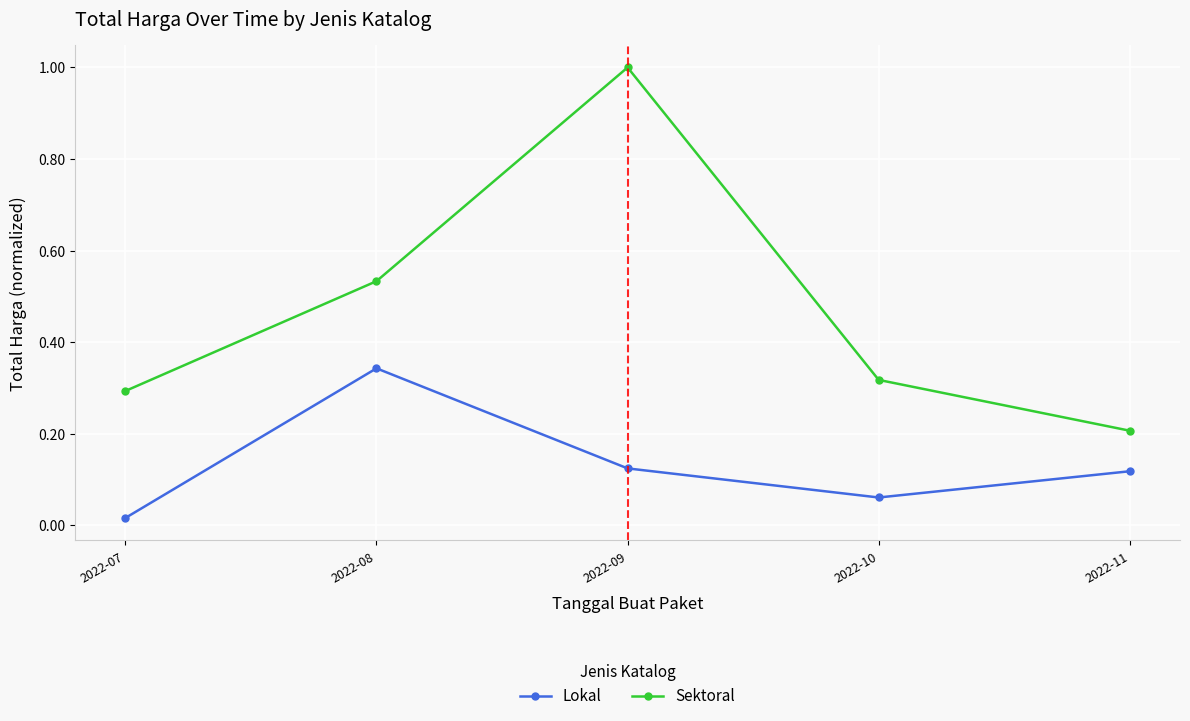

List the series in order of their overall mean, lowest first.

Lokal, Sektoral